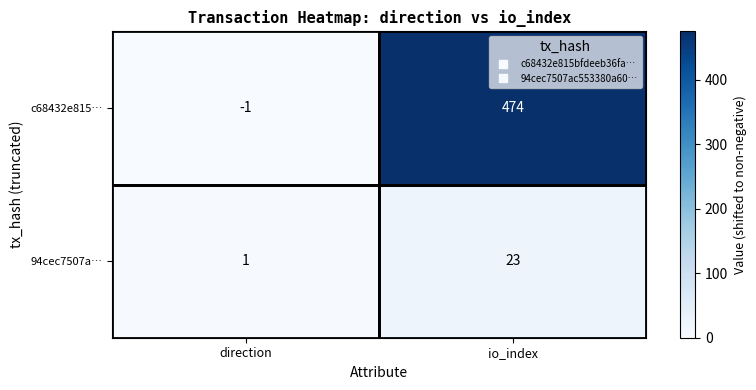

Rank the series by their average value, from lowest to highest.

94cec7507a…, c68432e815…